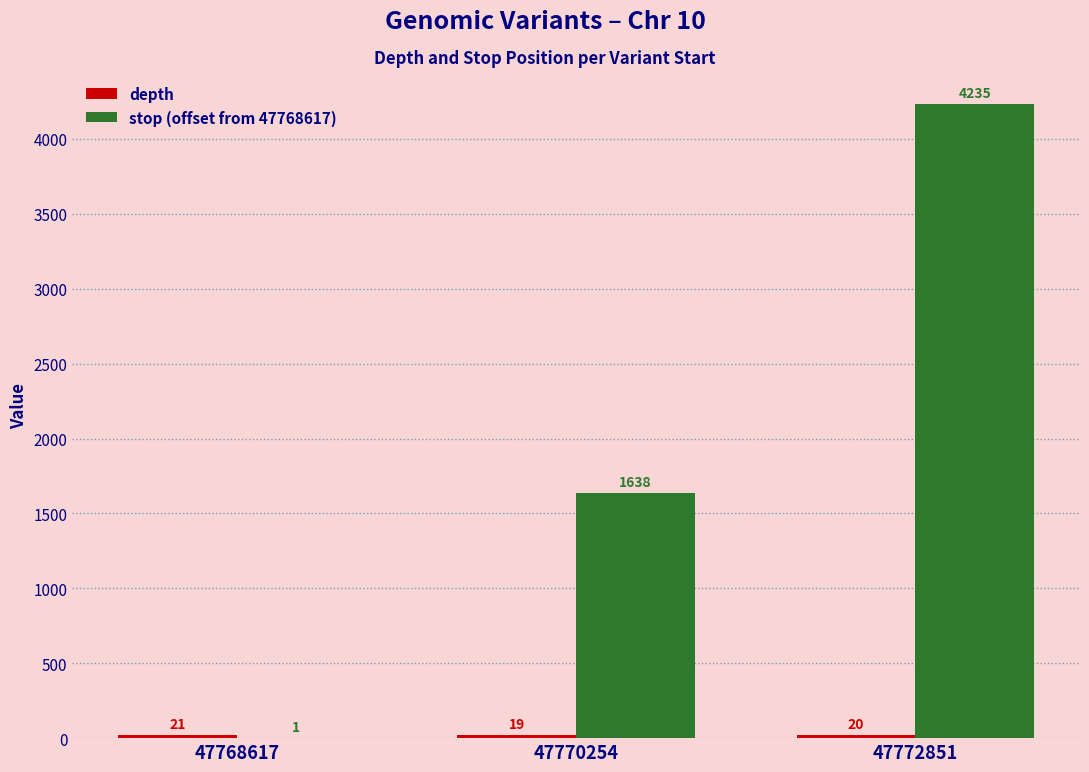

What is the sum of the stop (offset from 47768617) values at 47772851 and 47770254?

5873